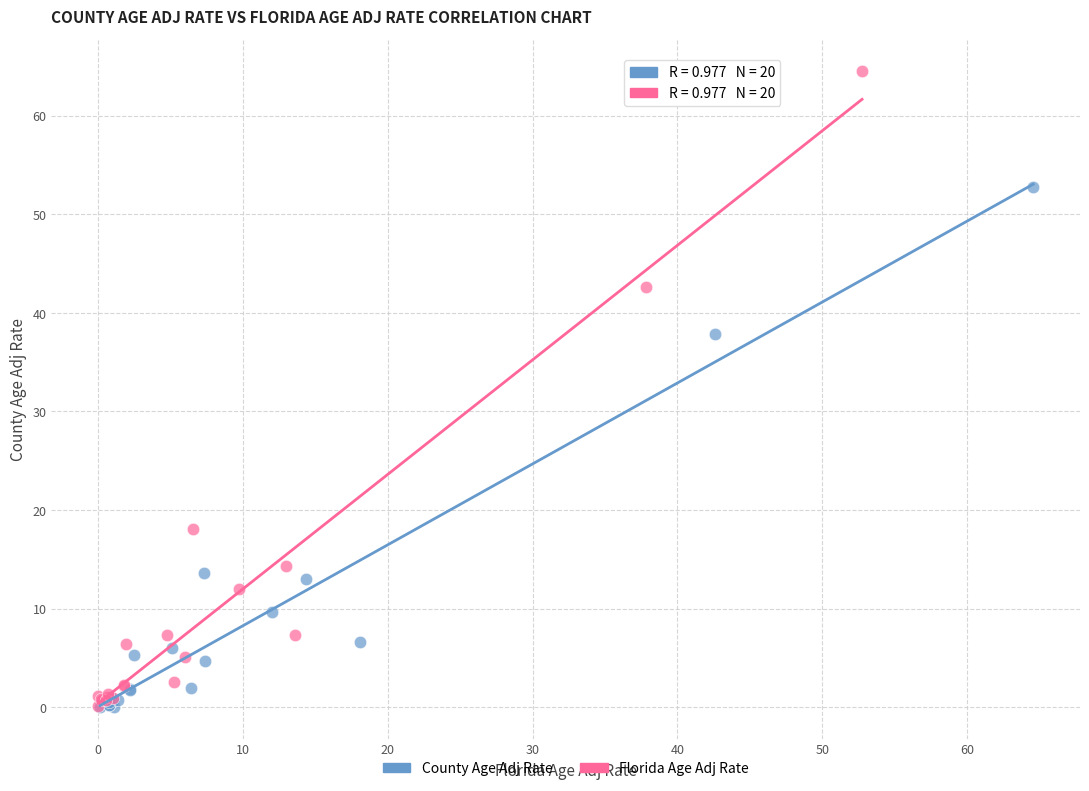

Which series has the largest Y range (max minus min)?

Florida Age Adj Rate